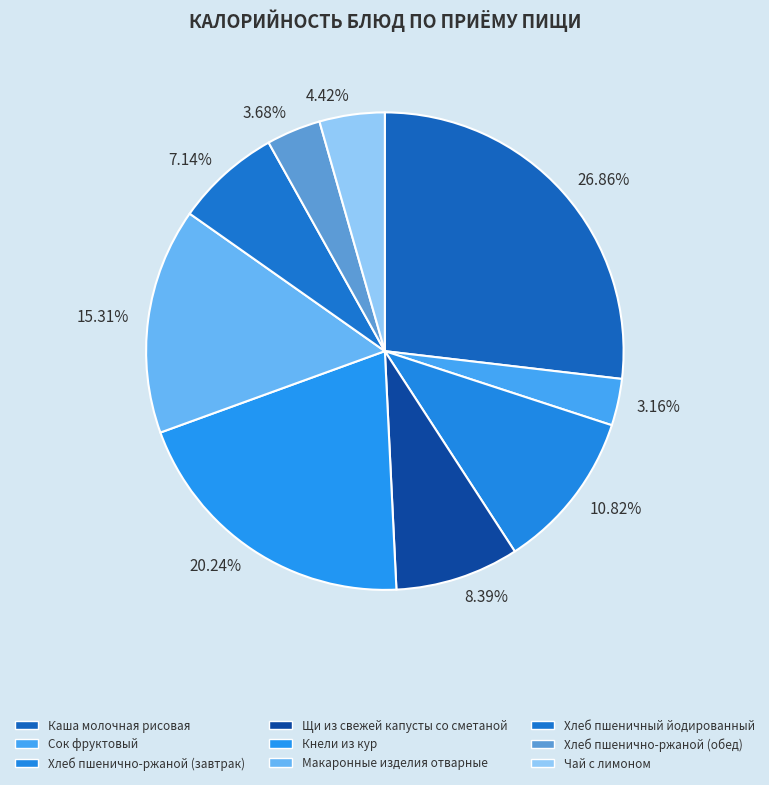

Which slice is the largest?

Каша молочная рисовая